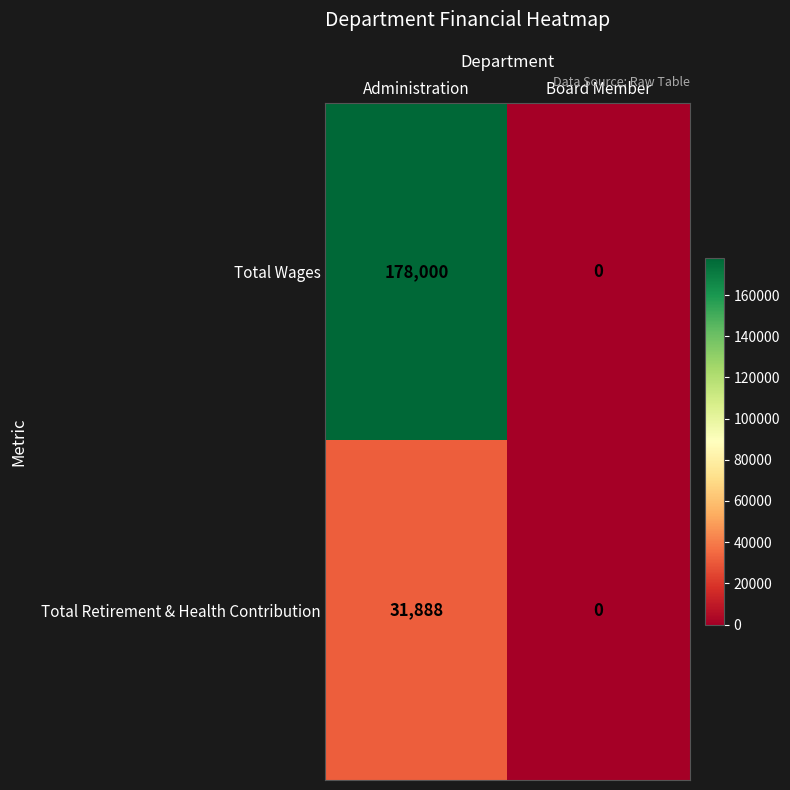

List the series in order of their peak value, highest first.

Total Wages, Total Retirement & Health Contribution